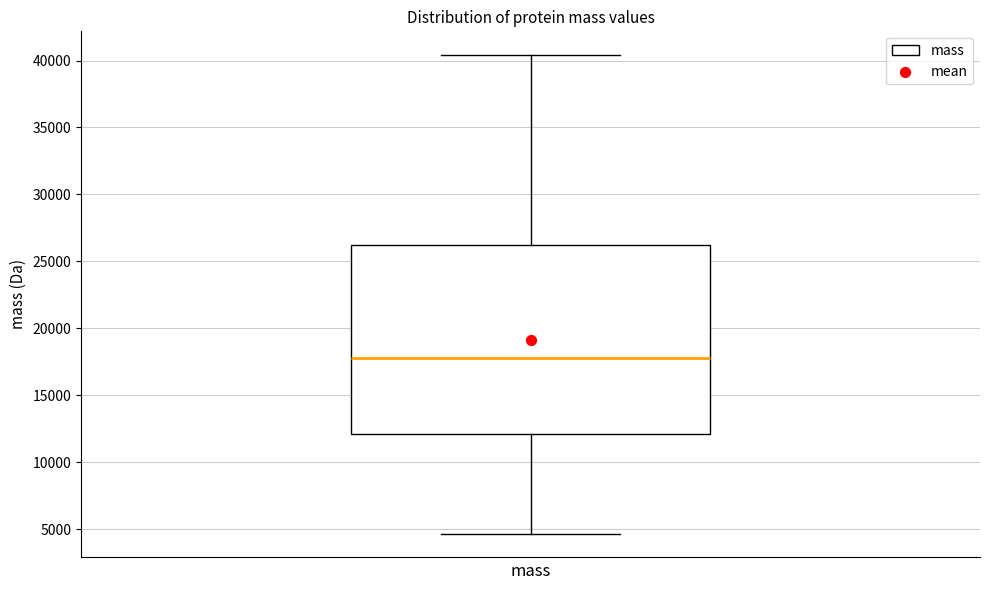

Transcribe this box plot: give where the median line is, the range the box spans, and where the two whiskers end, as read against the y-axis. The values are not printed on the chart, so give them approximately, as read against the axis.

median 18000, box 12000 to 26000, whiskers 4500 to 40500